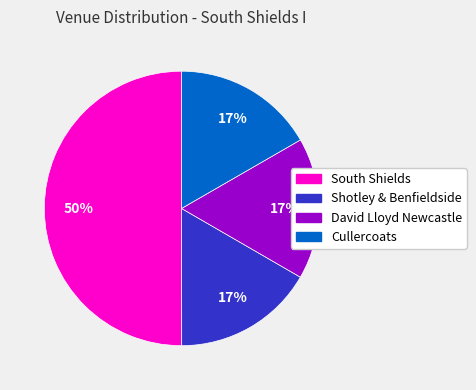

To the nearest percent, what is the average slice percentage?

25%